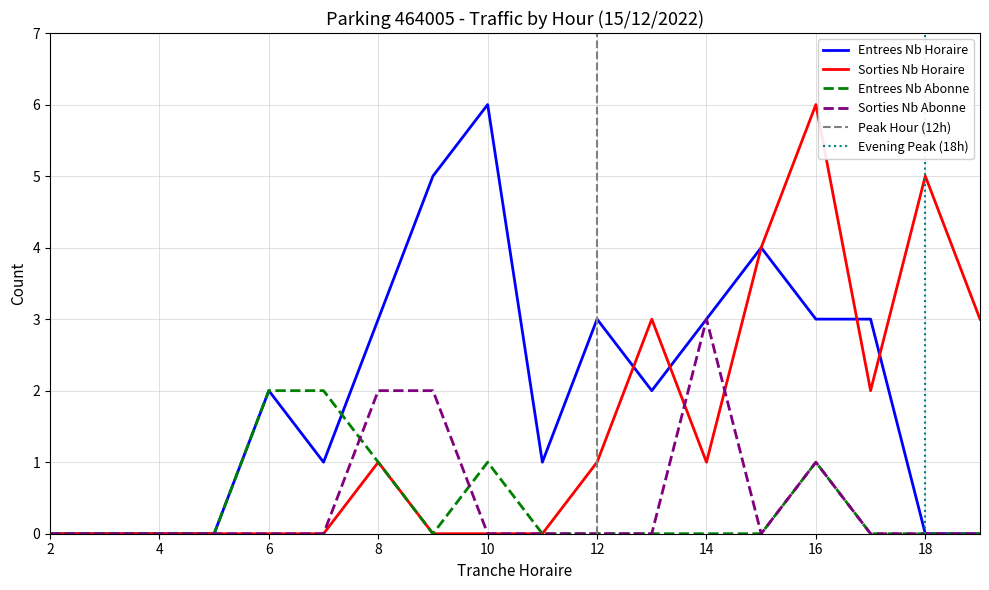

Is it true that SORTIES_NB_ABONNE equals 0 at 13?

True